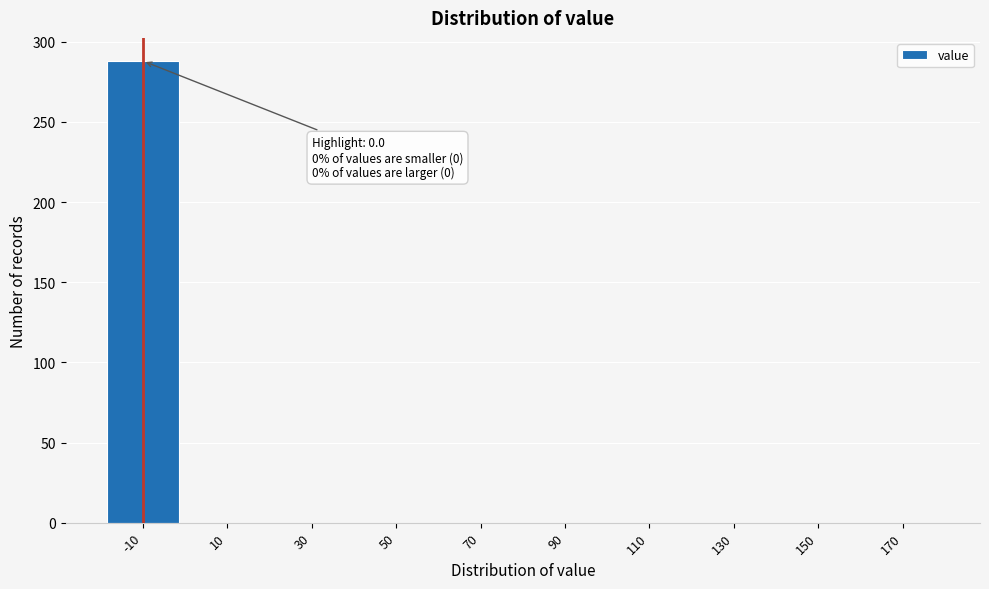

Reading right to left, extract all data points from this chart.

170=0	150=0	130=0	110=0	90=0	70=0	50=0	30=0	10=0	-10=288